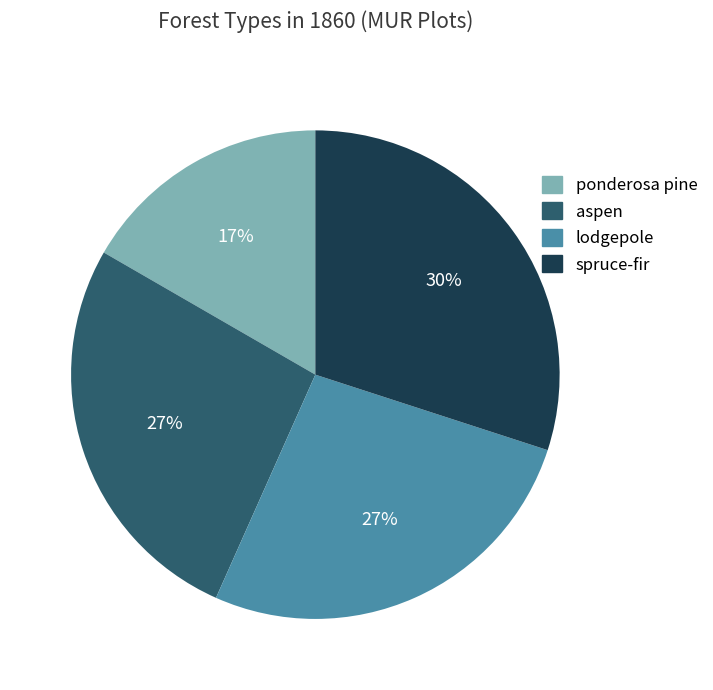

Count the number of slices in the pie.

4